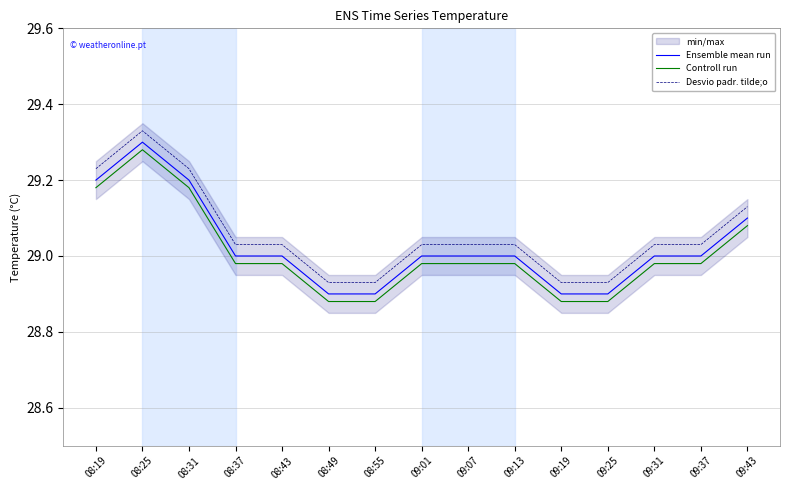

Reading right to left, extract all data points from this chart.

Ensemble mean run: 29.1	29.0	29.0	28.9	28.9	29.0	29.0	29.0	28.9	28.9	29.0	29.0	29.2	29.3	29.2
Controll run: 29.1	29.0	29.0	28.9	28.9	29.0	29.0	29.0	28.9	28.9	29.0	29.0	29.2	29.3	29.2
Desvio padr. tilde;o: 29.1	29.0	29.0	28.9	28.9	29.0	29.0	29.0	28.9	28.9	29.0	29.0	29.2	29.3	29.2